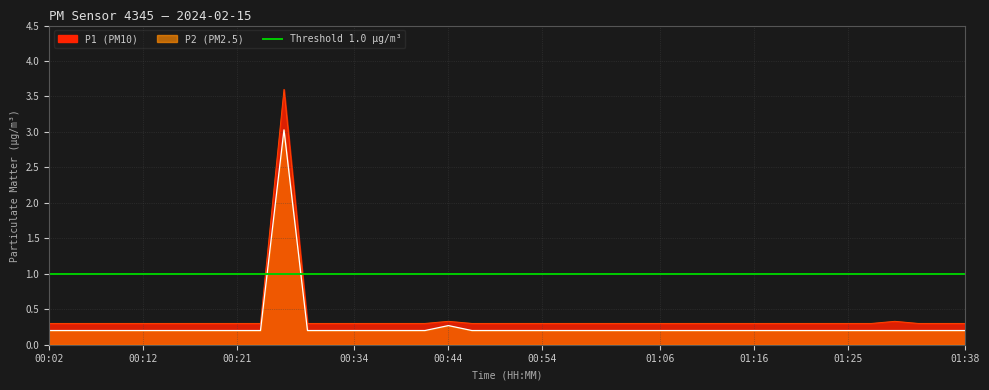

Which category has the lowest value across all series?

00:02